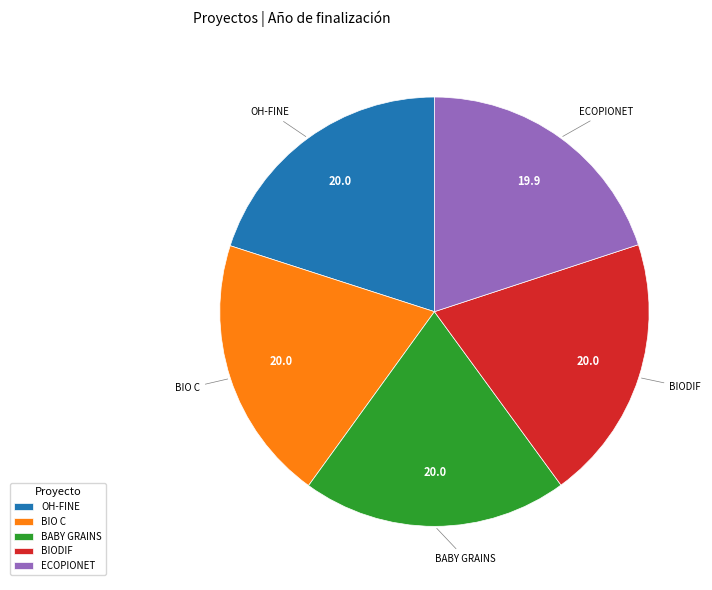

Does OH-FINE represent more than half of the total?

No